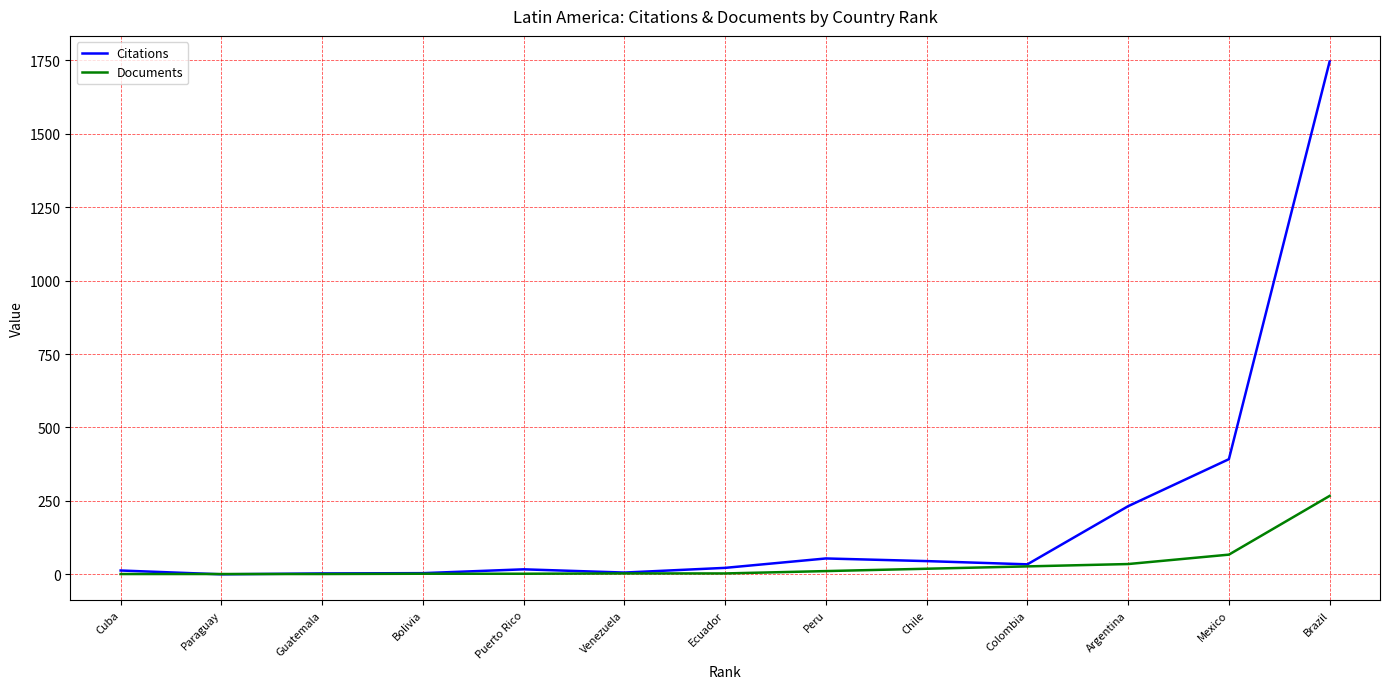

Between Peru and Brazil, which series saw the biggest shift?

Citations